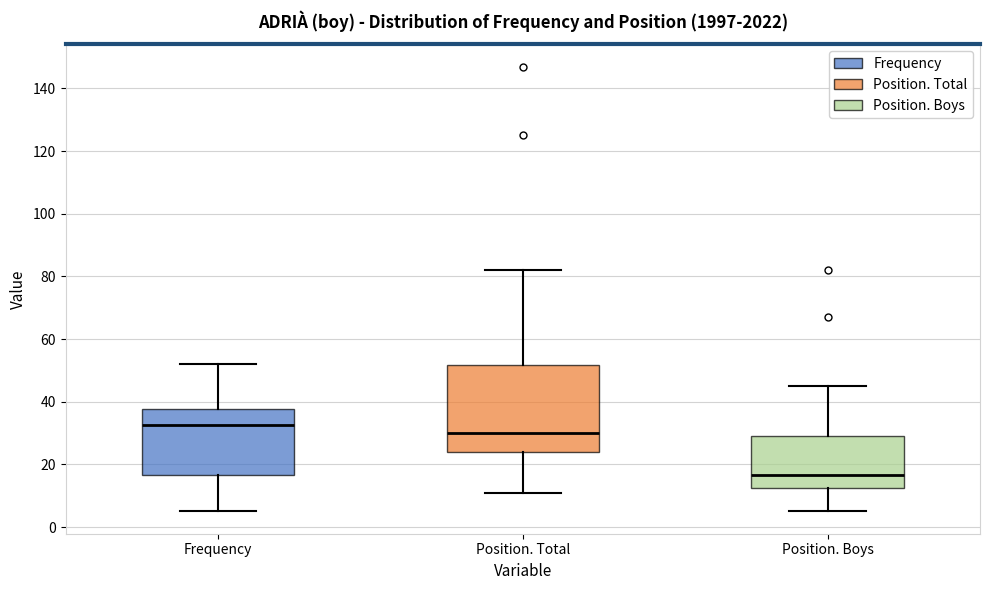

Which box is the tallest, from its lower edge to its upper edge?

Position. Total